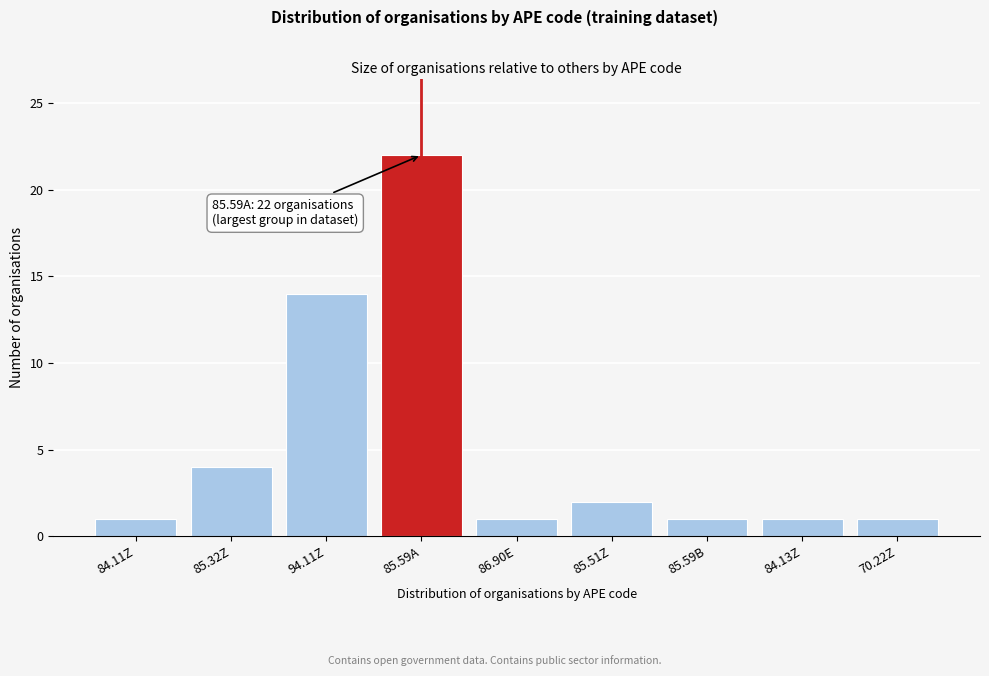

Reading right to left, extract all data points from this chart.

70.22Z=1	84.13Z=1	85.59B=1	85.51Z=2	86.90E=1	85.59A=22	94.11Z=14	85.32Z=4	84.11Z=1